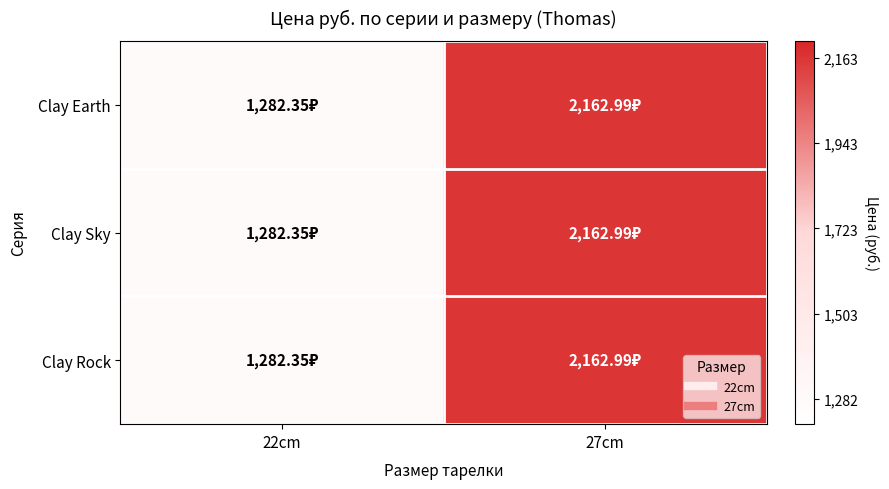

Which category has the lowest value across all series?

22cm